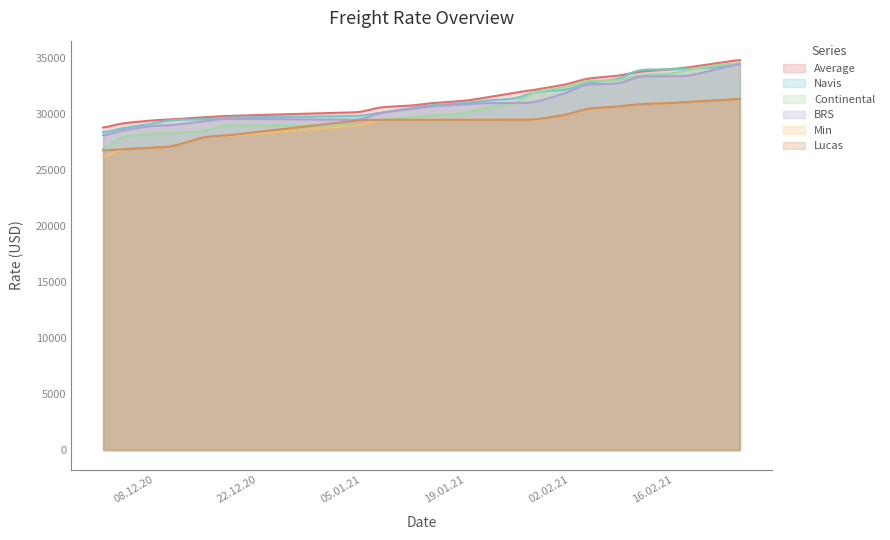

What is the sum of all Lucas values?

8793688.6